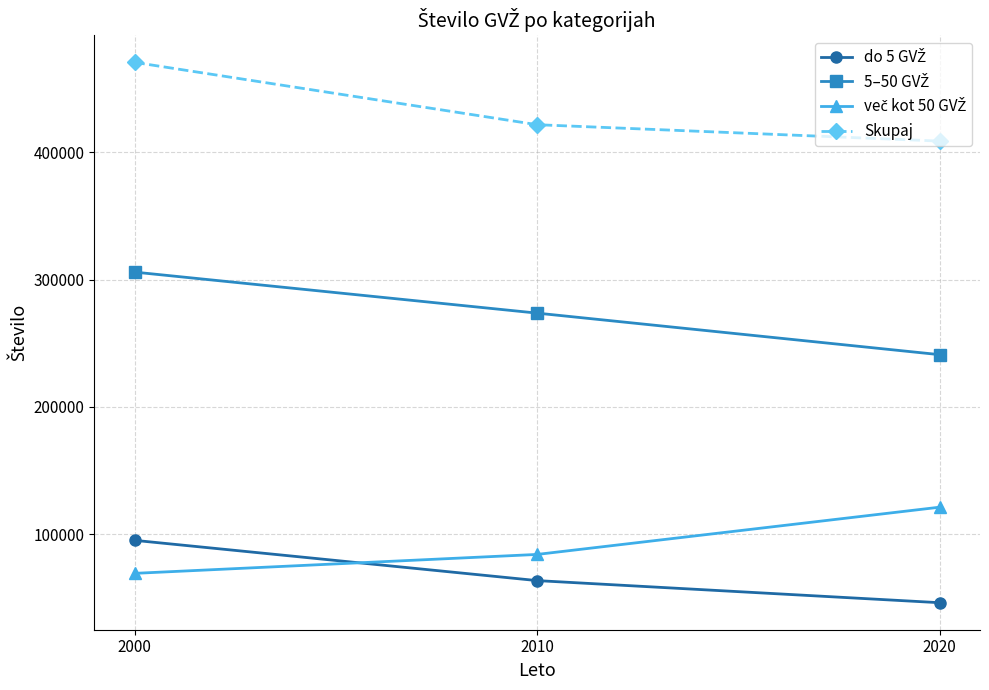

How many lines are shown in the chart?

4